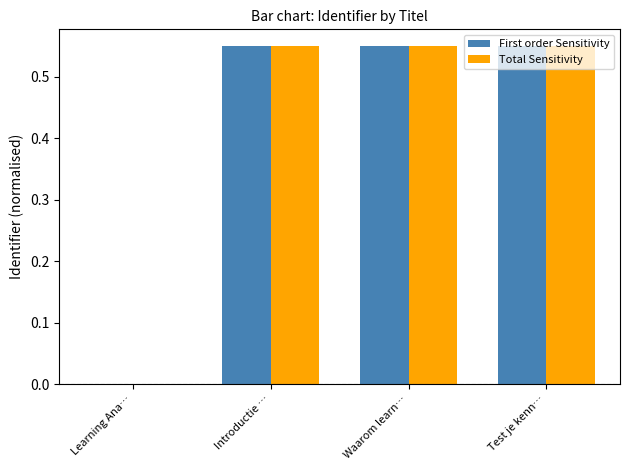

What is the total value across all series at Waarom learn…?

1.1